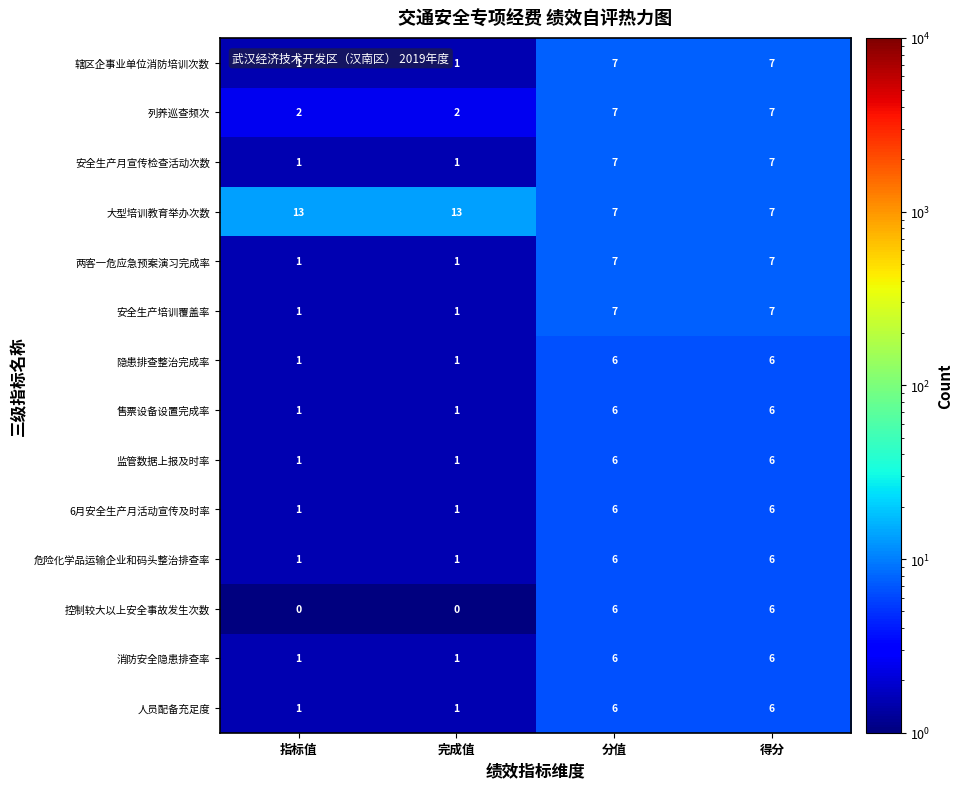

How many 安全生产月宣传检查活动次数 values are between 1 and 7?

4